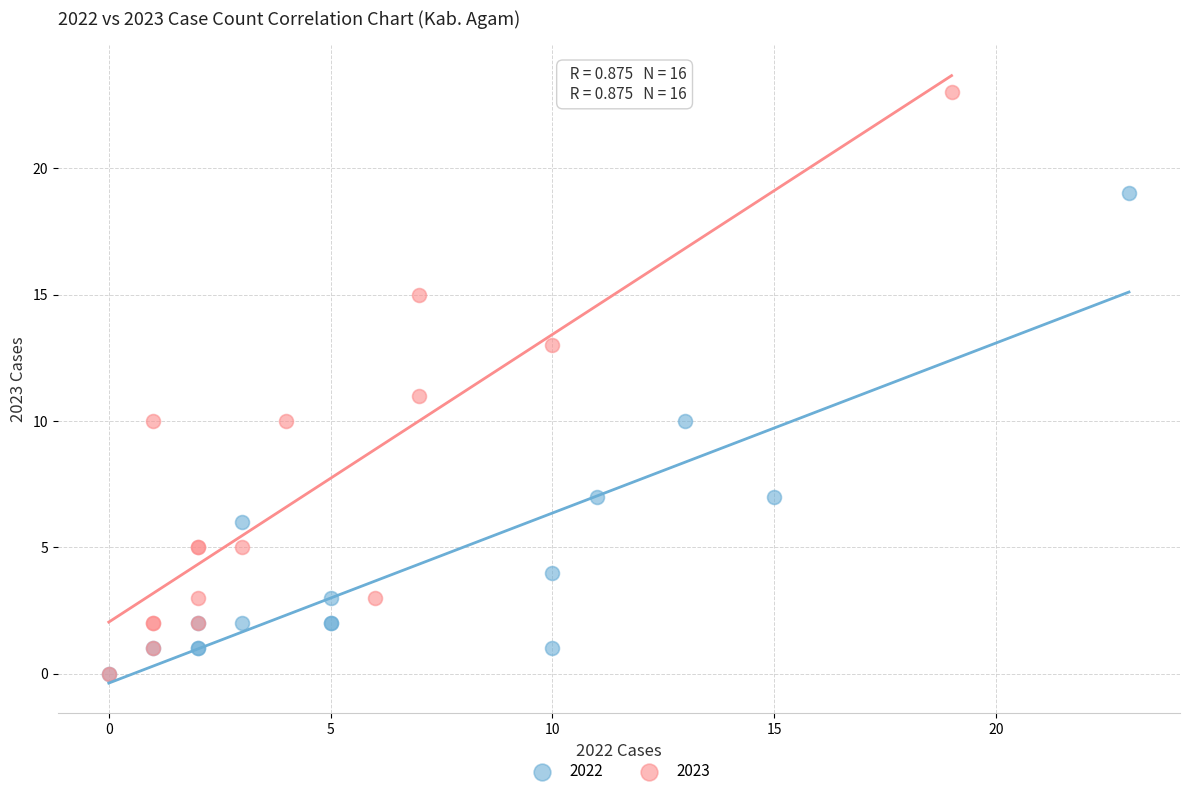

Which series has the largest Y range (max minus min)?

2023